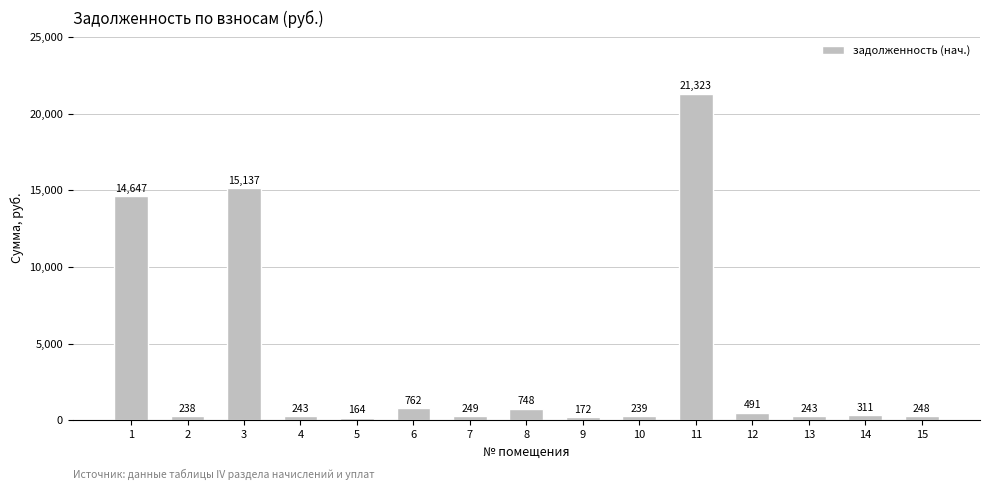

Between 6 and 9, which is larger?

6